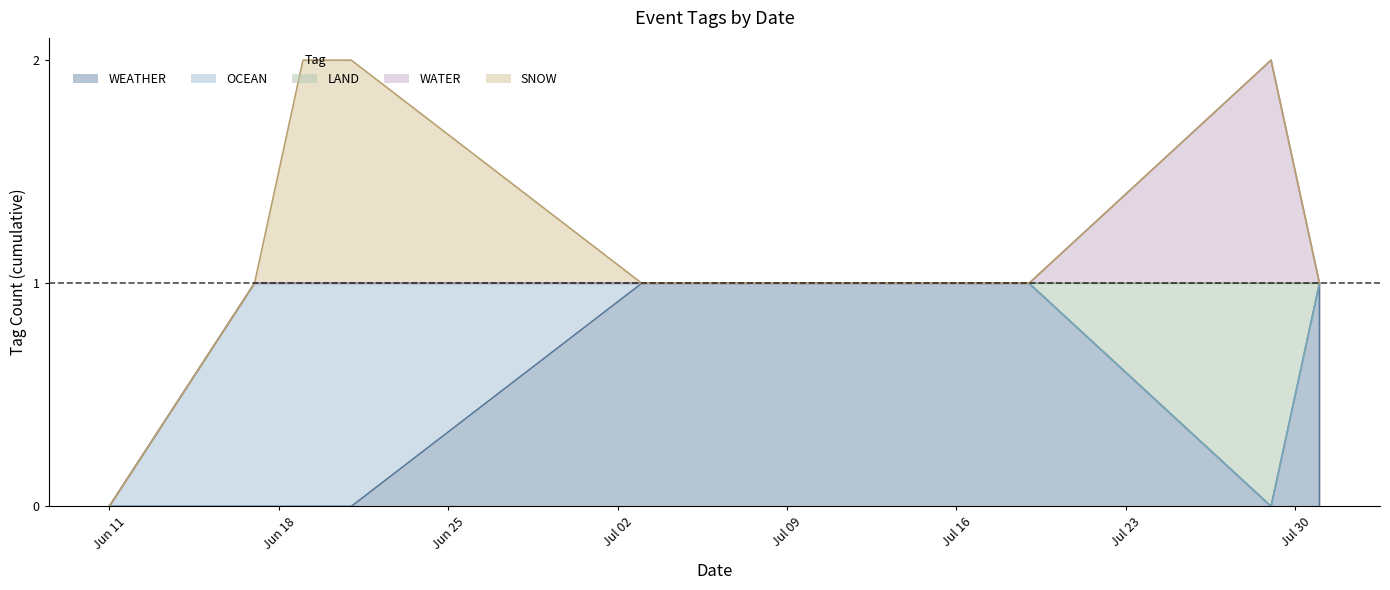

Reading right to left, list all the values displayed in this chart.

WEATHER: 2024-07-31=0	2024-07-31=1	2024-07-29=0	2024-07-19=1	2024-07-11=1	2024-07-04=1	2024-07-03=1	2024-06-21=0	2024-06-19=0	2024-06-17=0	2024-06-11=0
OCEAN: 2024-07-31=1	2024-07-31=0	2024-07-29=0	2024-07-19=0	2024-07-11=0	2024-07-04=0	2024-07-03=0	2024-06-21=1	2024-06-19=1	2024-06-17=1	2024-06-11=0
LAND: 2024-07-31=0	2024-07-31=0	2024-07-29=1	2024-07-19=0	2024-07-11=0	2024-07-04=0	2024-07-03=0	2024-06-21=0	2024-06-19=0	2024-06-17=0	2024-06-11=0
WATER: 2024-07-31=0	2024-07-31=0	2024-07-29=1	2024-07-19=0	2024-07-11=0	2024-07-04=0	2024-07-03=0	2024-06-21=0	2024-06-19=0	2024-06-17=0	2024-06-11=0
SNOW: 2024-07-31=0	2024-07-31=0	2024-07-29=0	2024-07-19=0	2024-07-11=0	2024-07-04=0	2024-07-03=0	2024-06-21=1	2024-06-19=1	2024-06-17=0	2024-06-11=0